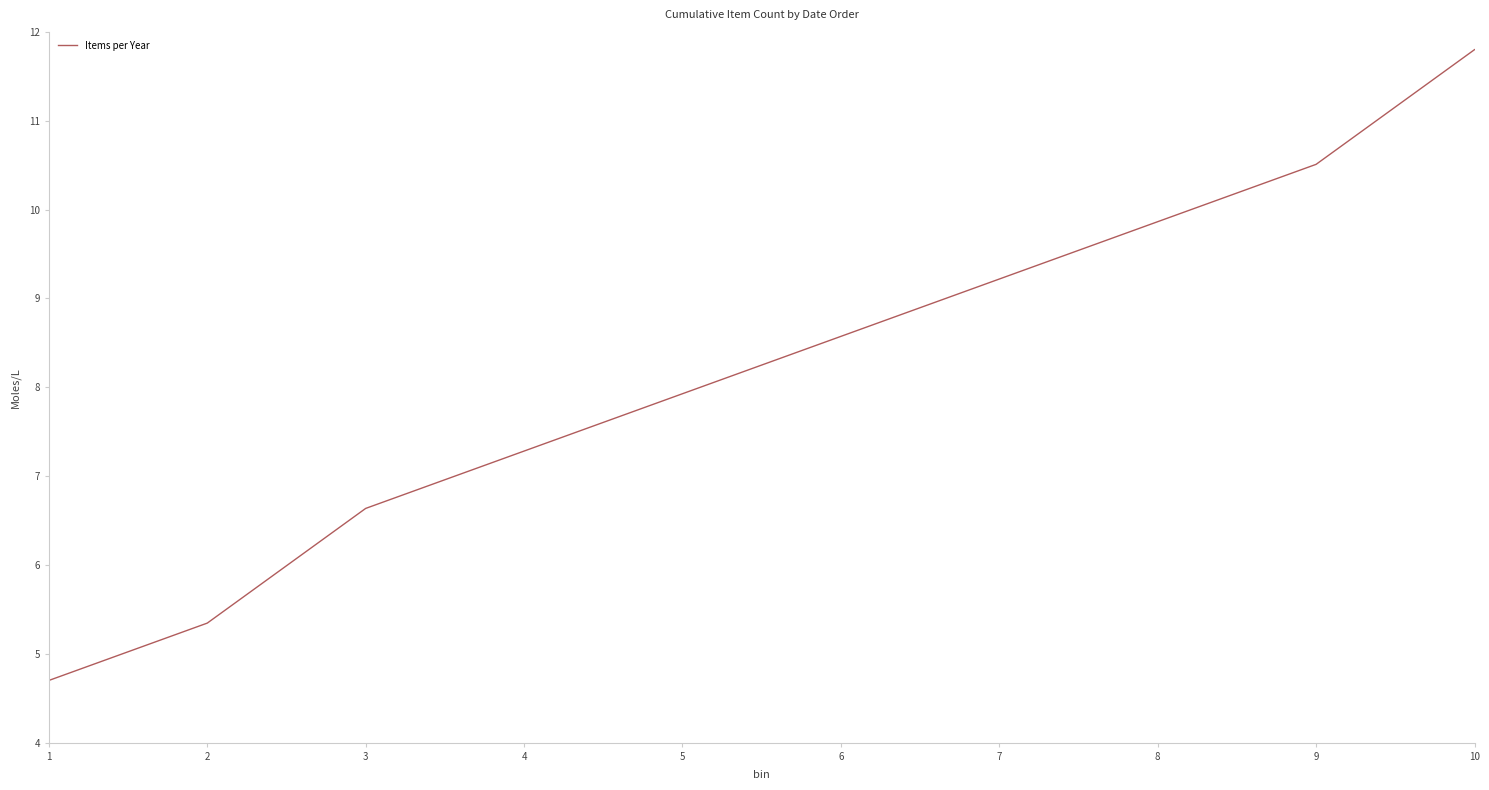

What value does the data have at 7?

9.2